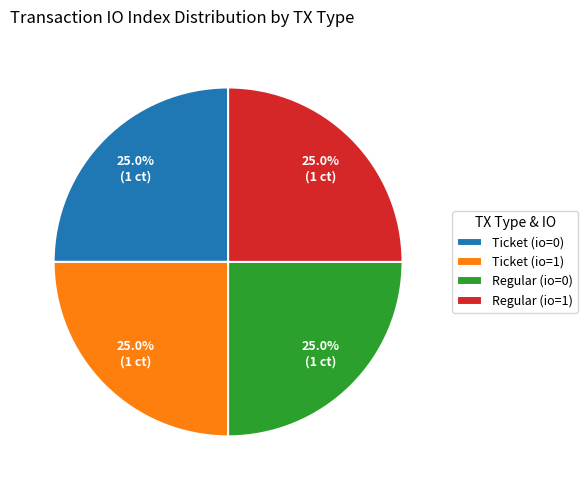

What percentage do Ticket (io=0) and Regular (io=1) together represent?

50.0%